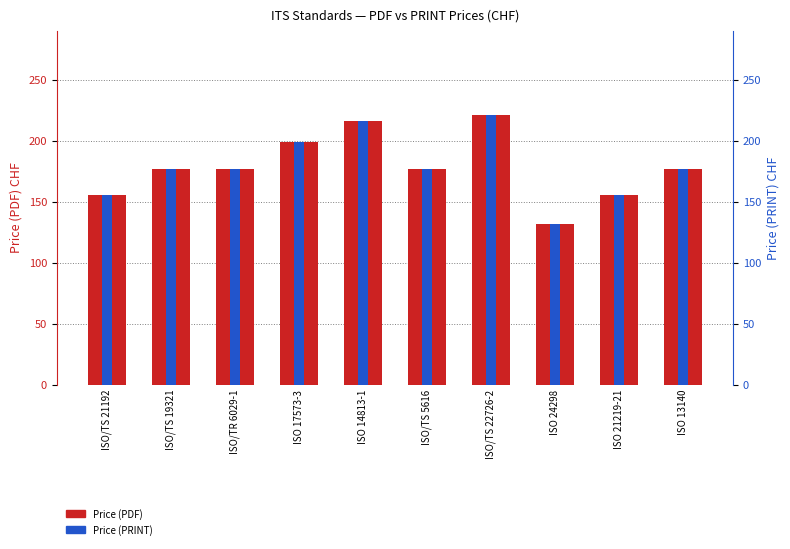

Which series has the largest range (max minus min)?

Price (PDF)